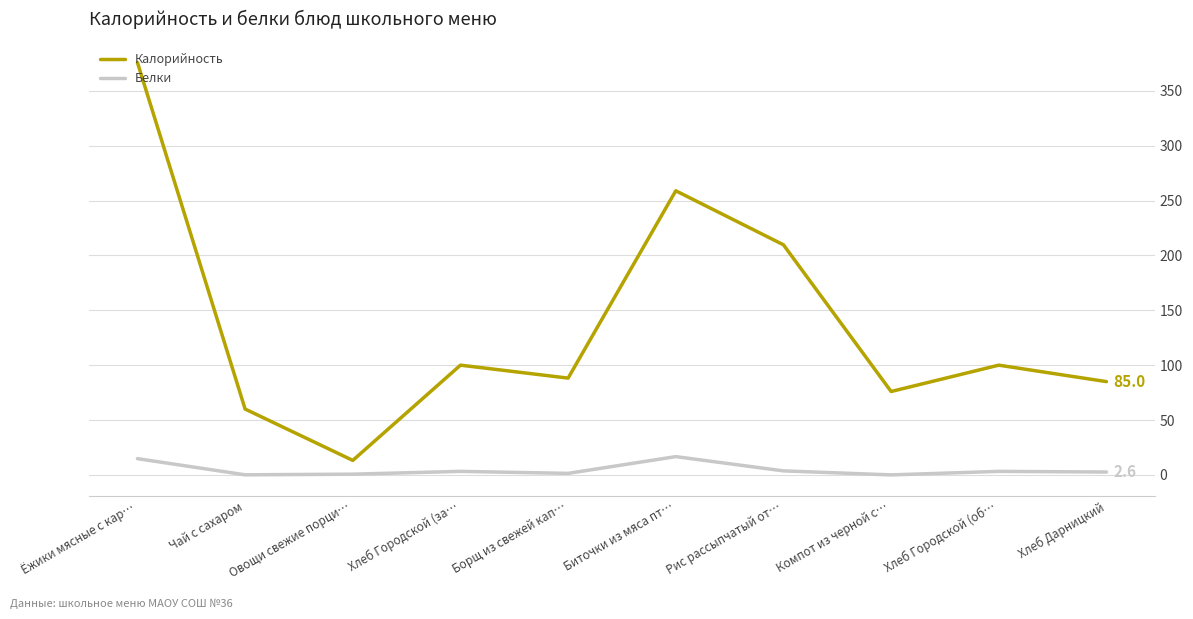

Which series has the largest total across all categories?

Калорийность